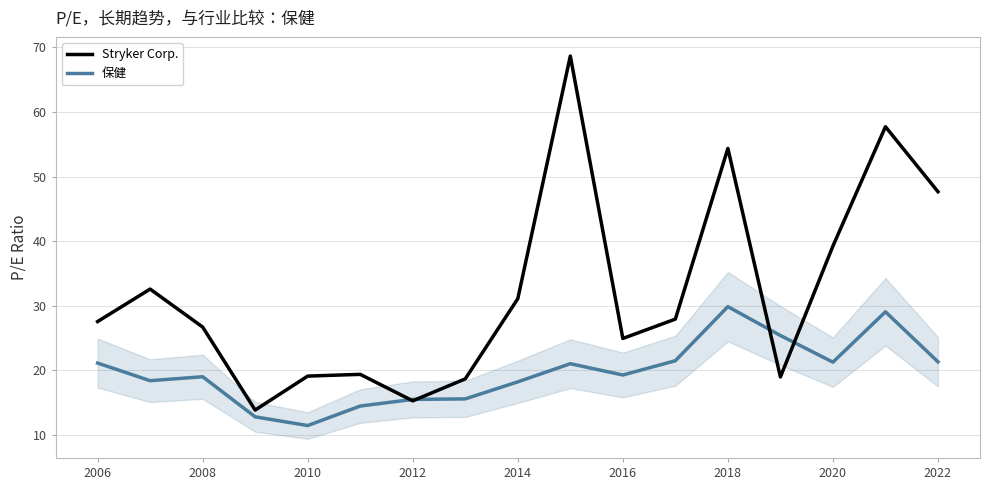

List the series in order of their overall mean, lowest first.

保健, Stryker Corp.